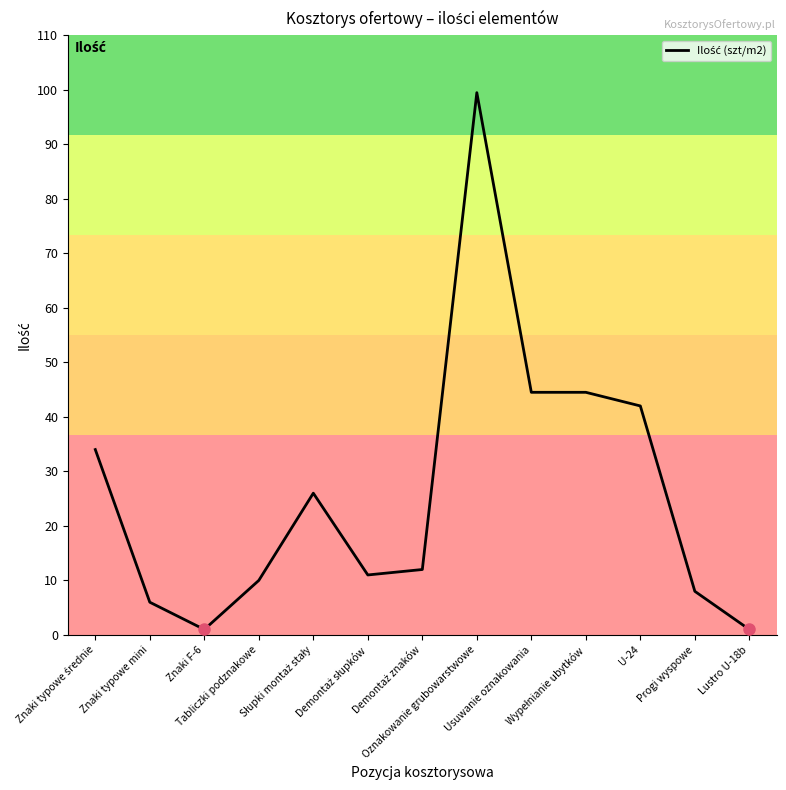

What is the difference between the maximum and minimum values?

98.5